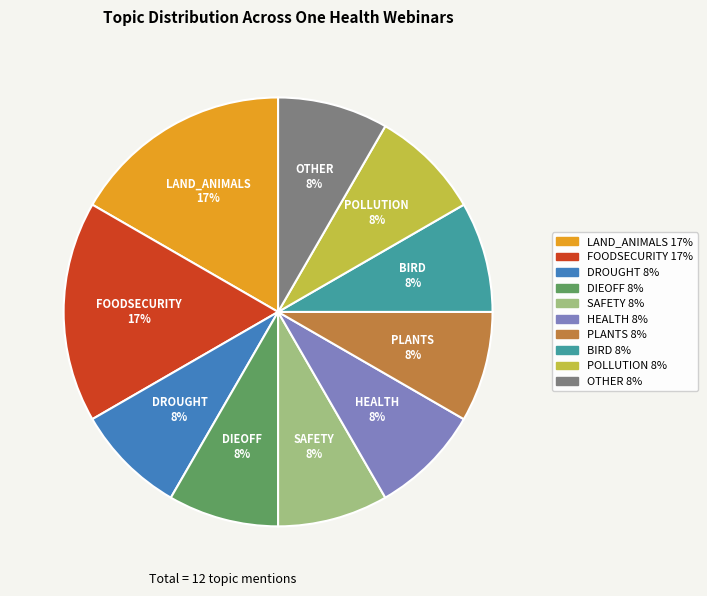

Count the number of slices in the pie.

10